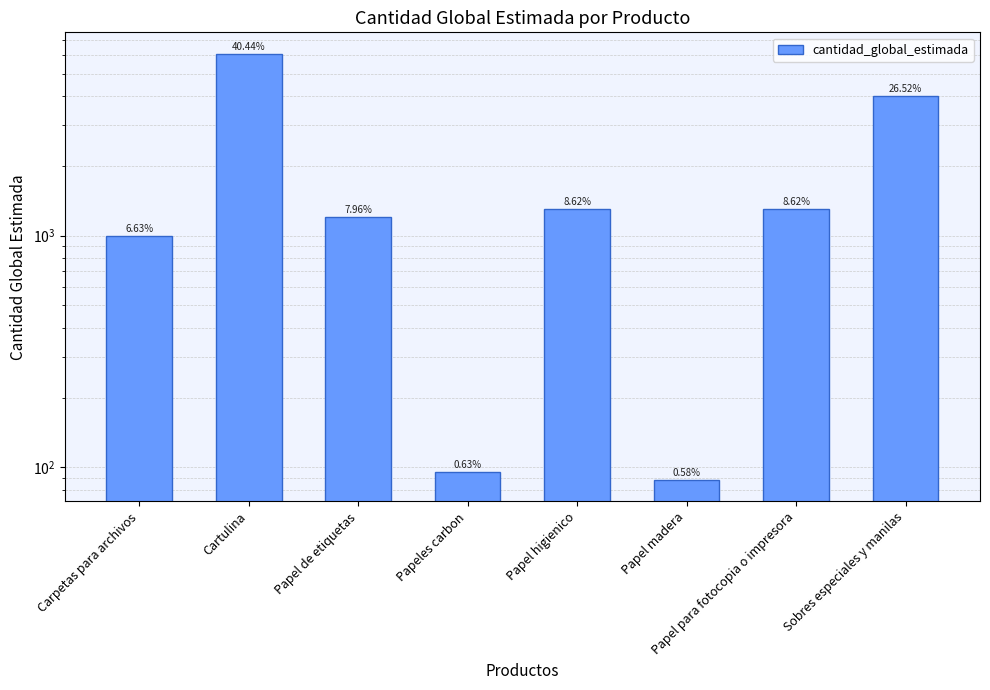

At which label is the value closest to 3094?

Sobres especiales y manilas